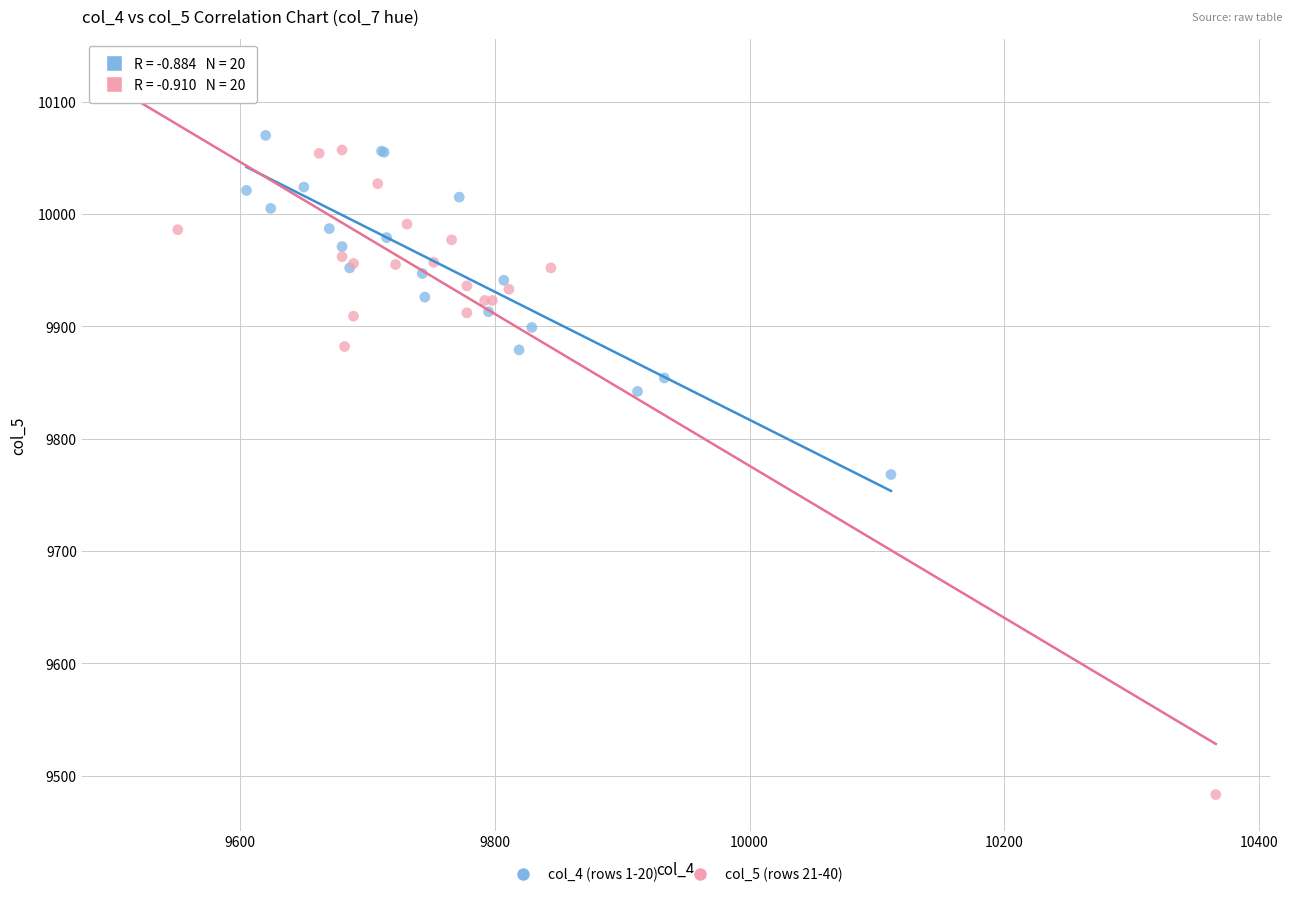

Which series contains the highest Y value?

col_5 (rows 21-40)